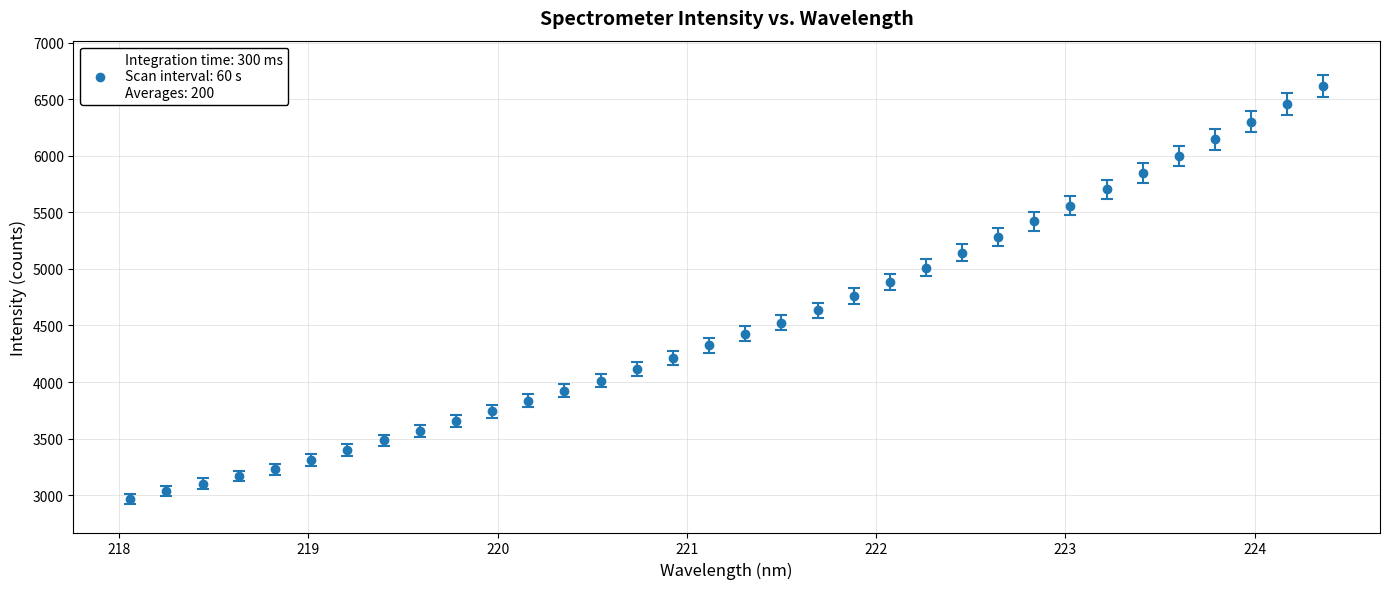

What is the difference between the maximum and minimum values?

3650.2